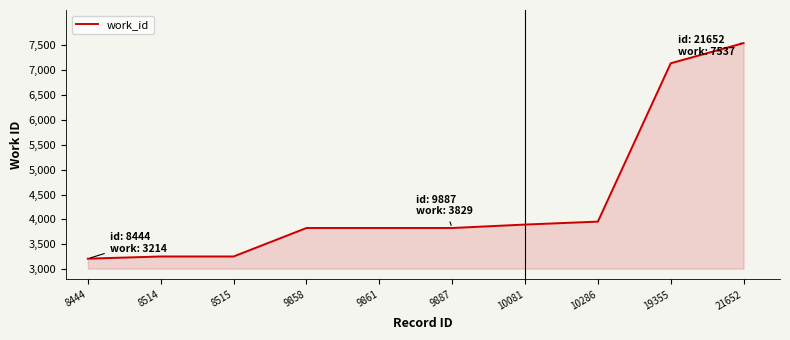

What is the greatest value displayed?

7537